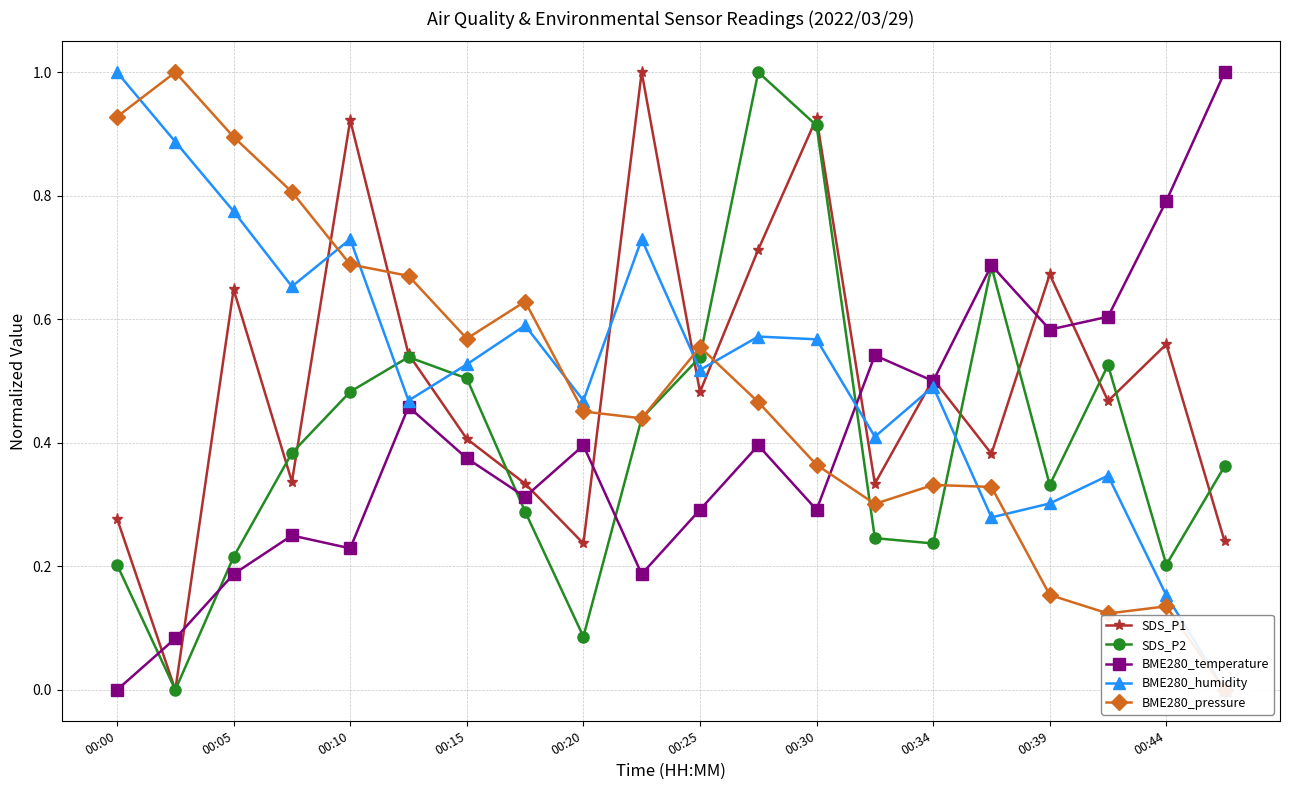

How many intersections are there between BME280_humidity and SDS_P2?

5